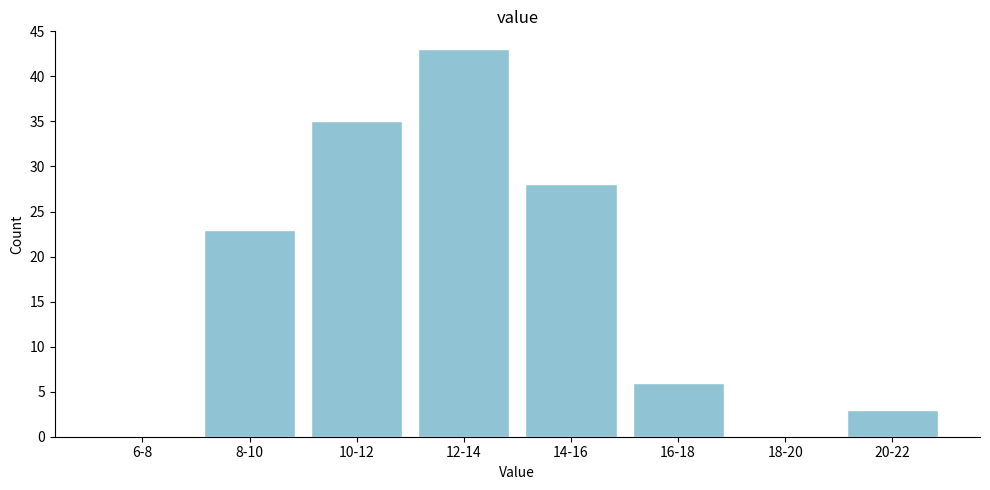

Reading left to right, transcribe all the data shown in this chart.

6-8=0	8-10=23	10-12=35	12-14=43	14-16=28	16-18=6	18-20=0	20-22=3